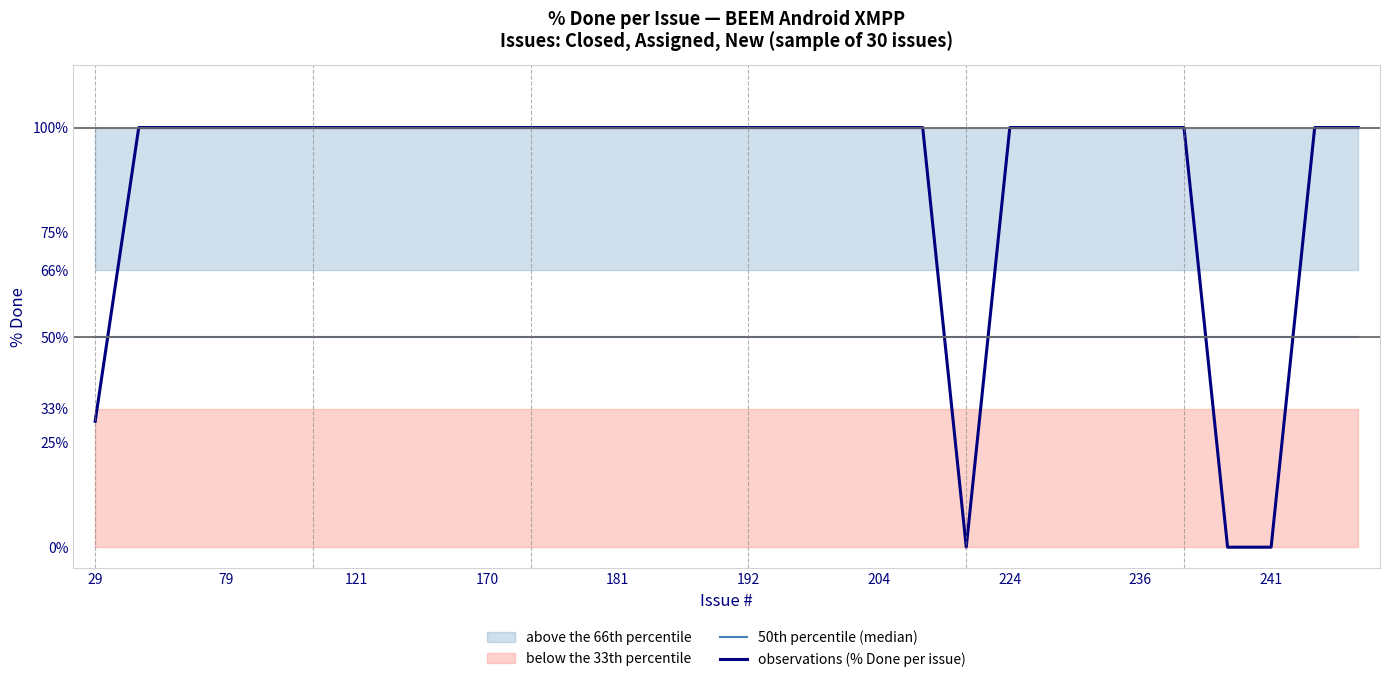

Which label corresponds to the largest value in the chart?

79